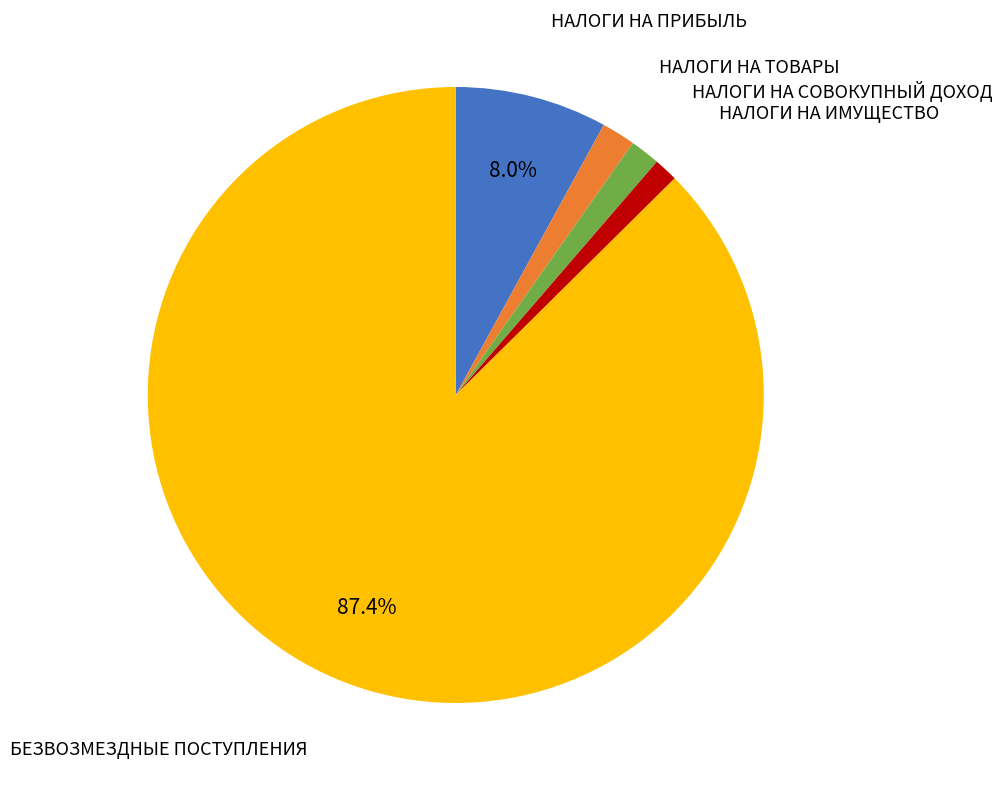

Does any single category account for the majority?

Yes